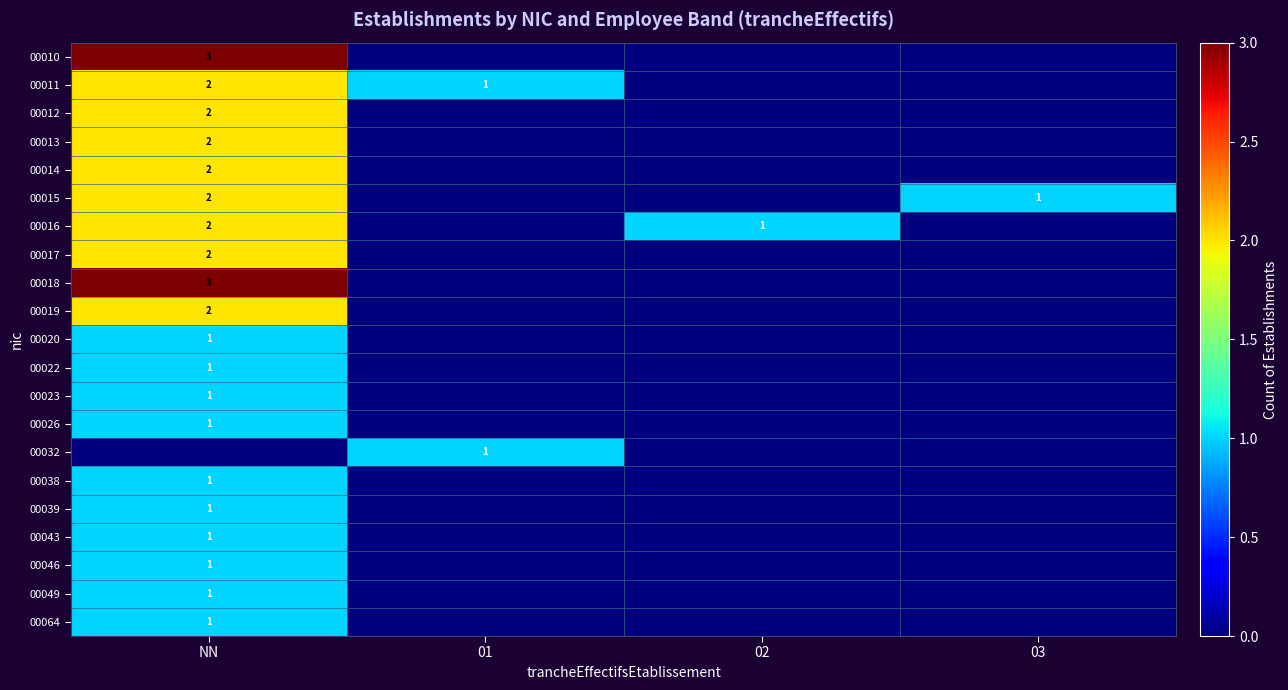

What value does the 00015 series have at NN?

2